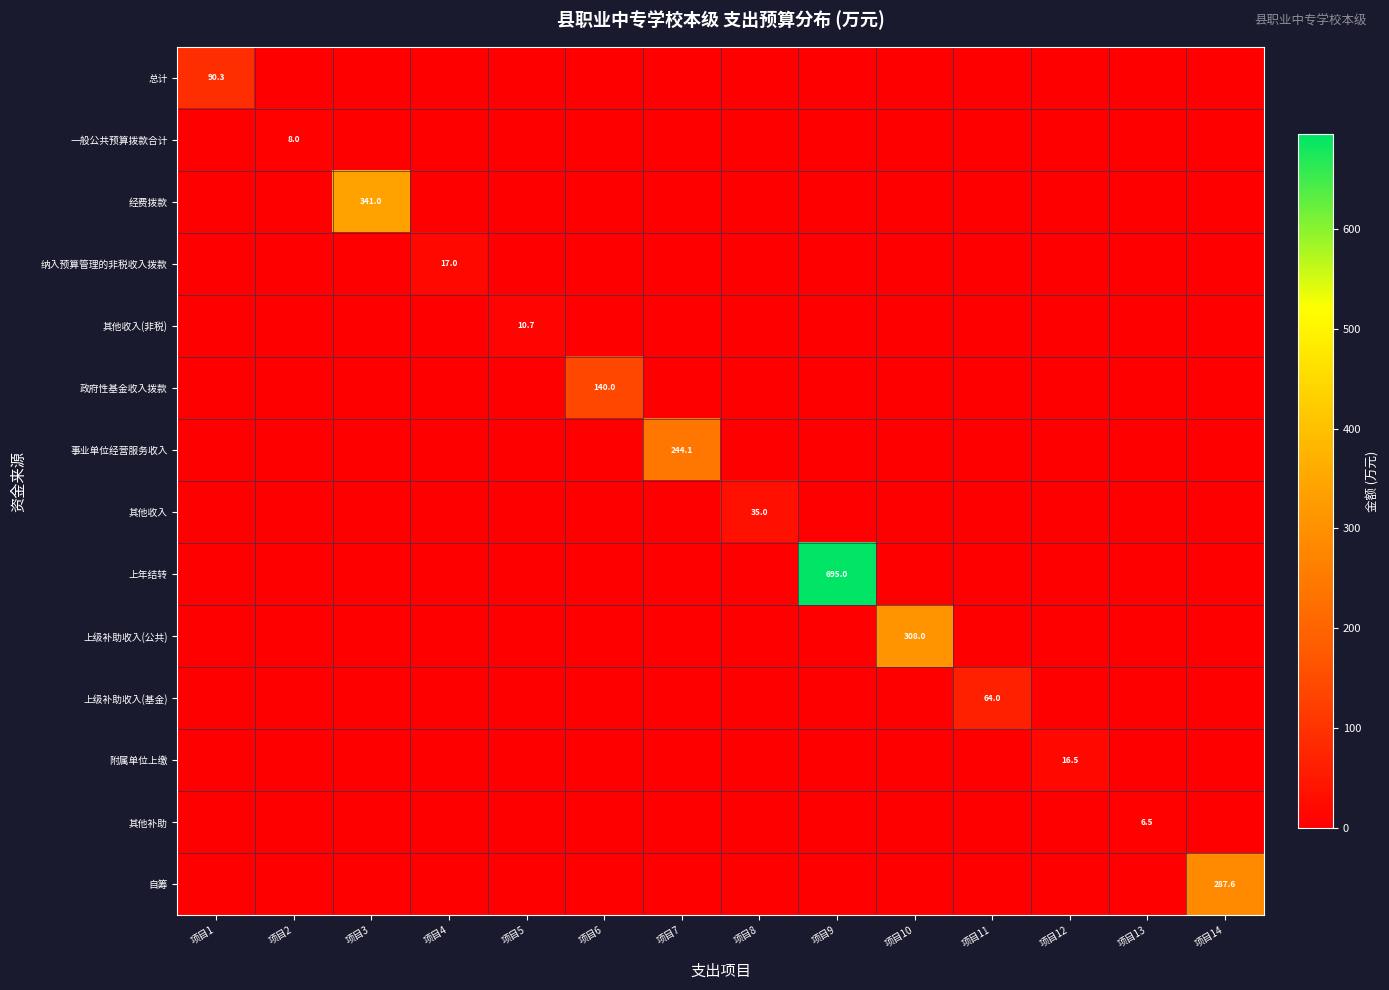

The value of 其他收入 at 项目8 is 35.0. True or false?

True